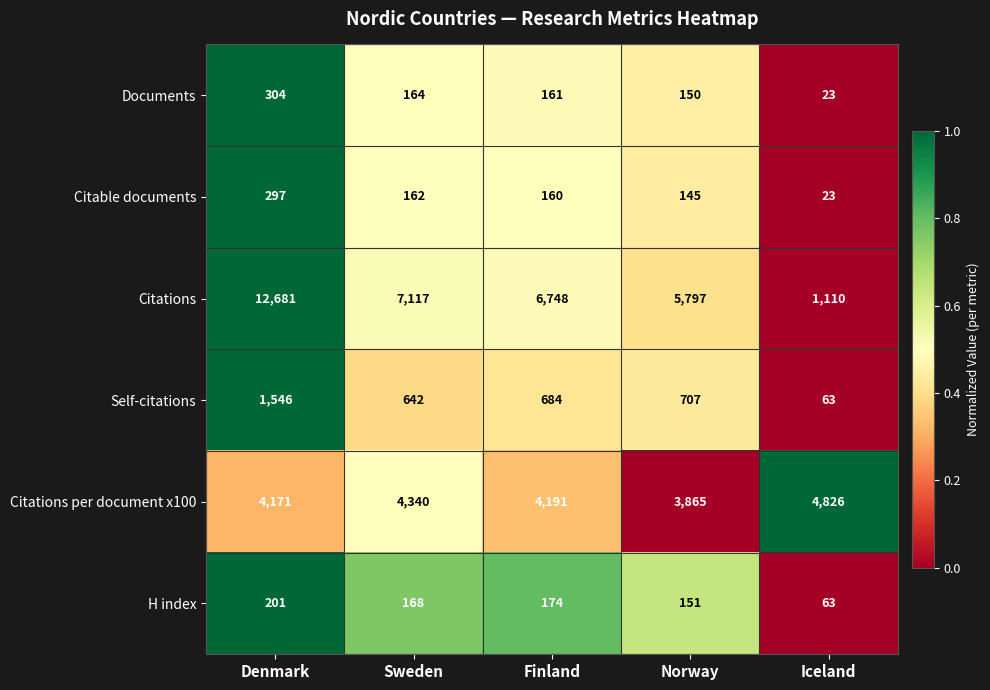

At which category is the sum across all series the highest?

Denmark